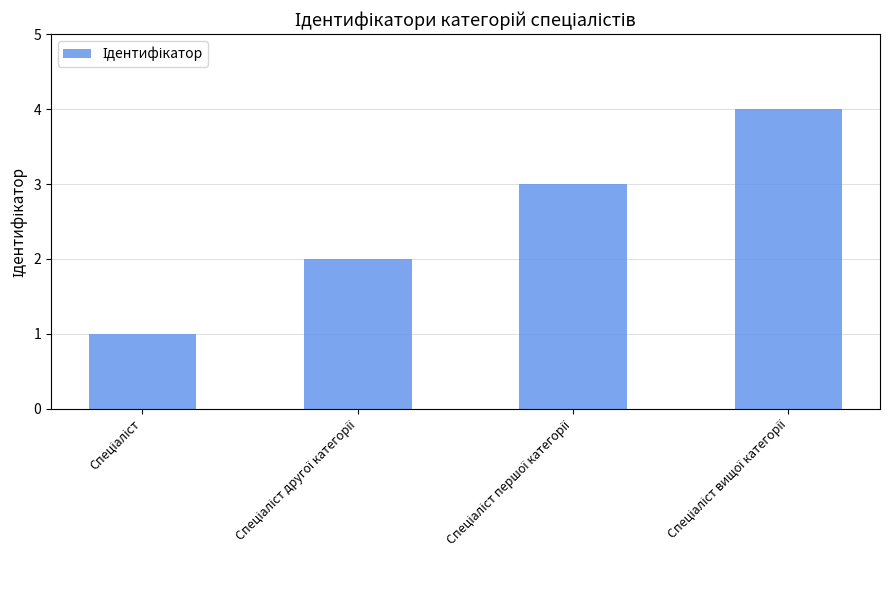

What is the difference between the maximum and minimum values?

3